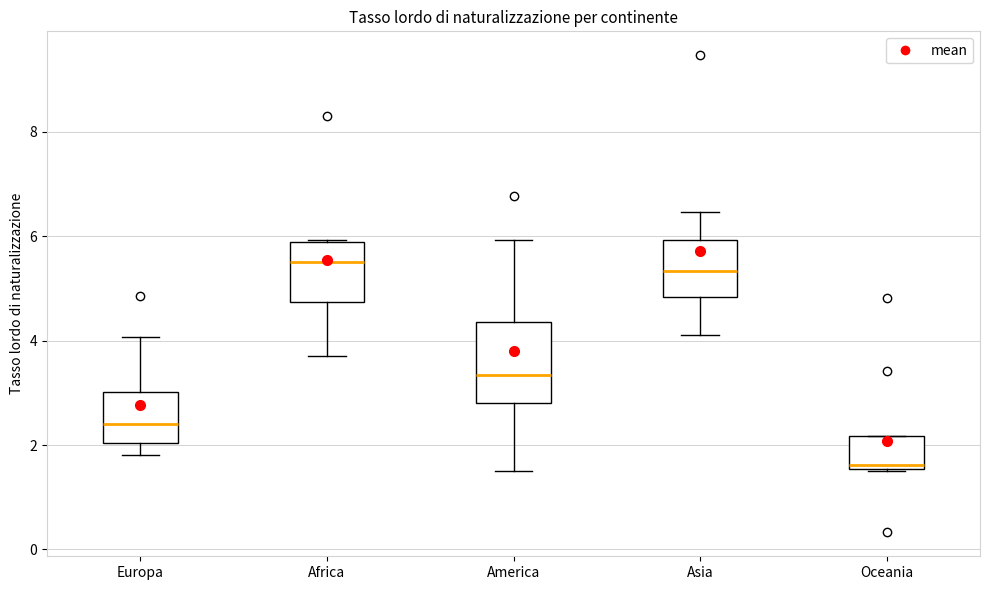

Reading left to right, read every box against the y-axis: the position of its median line, the range the box covers, and the ends of its whiskers. The values are not printed on the chart, so give them approximately, as read against the axis.

Europa: median 2.4, box 2.0 to 3.0, whiskers 1.8 to 4.0
Africa: median 5.6, box 4.8 to 5.8, whiskers 3.8 to 6.0
America: median 3.4, box 2.8 to 4.4, whiskers 1.4 to 6.0
Asia: median 5.4, box 4.8 to 6.0, whiskers 4.2 to 6.4
Oceania: median 1.6 (just above the box's lower edge), box 1.6 to 2.2, whiskers 1.4 to 2.2